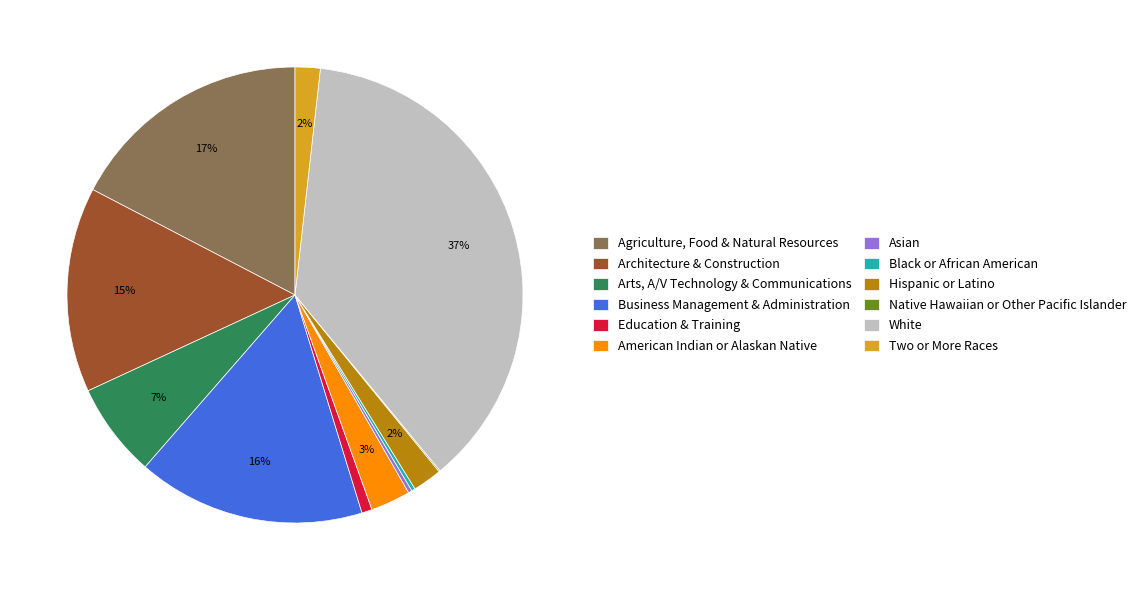

To the nearest percent, what is the average slice percentage?

8%